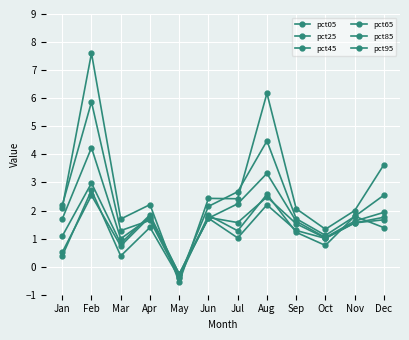

Is this an area chart (filled region under the line)?

No